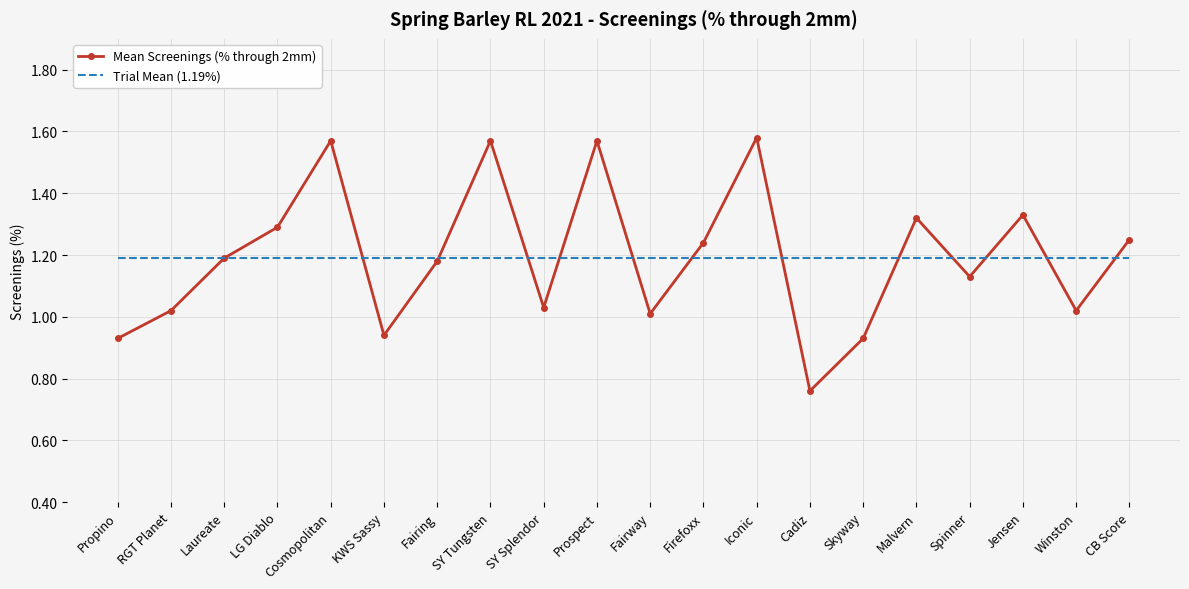

Is it true that Trial Mean (1.19%) equals 1.2 at LG Diablo?

True